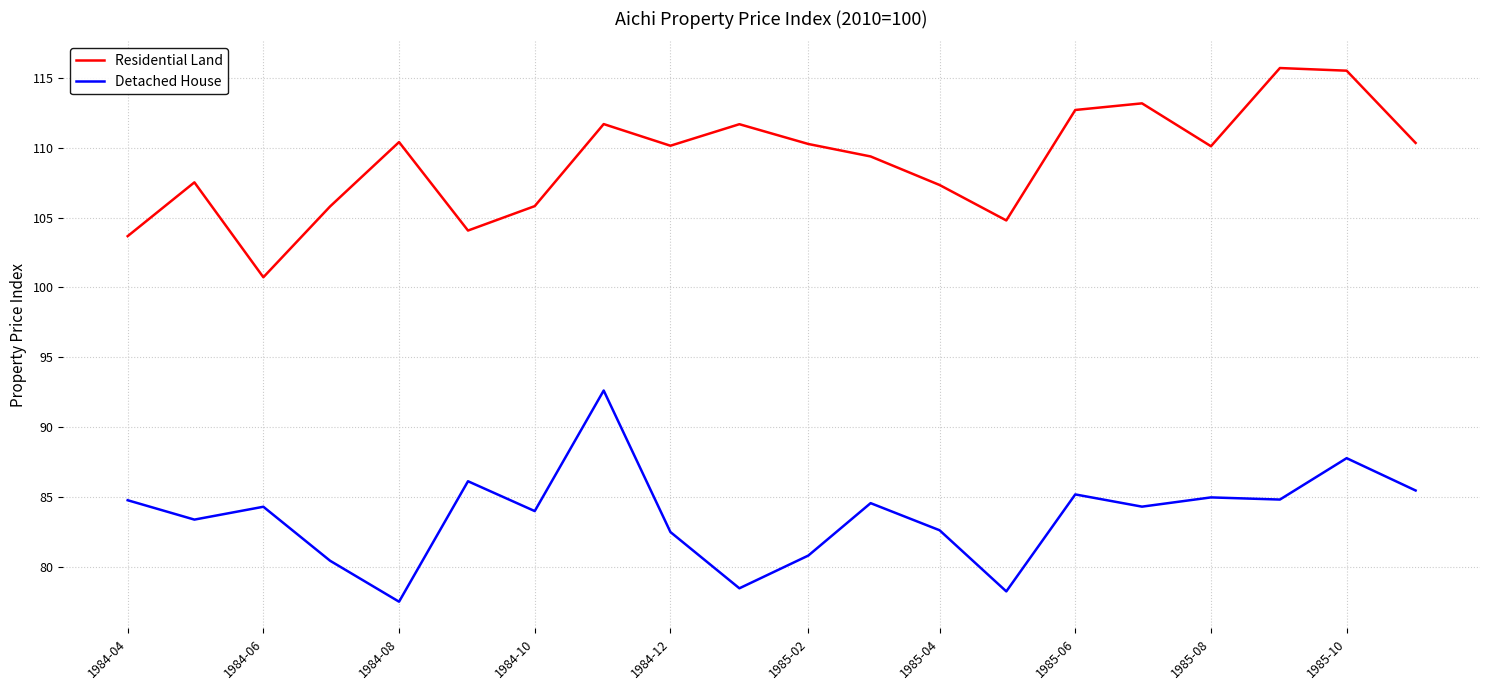

How many interior local peaks does the Residential Land series have?

6